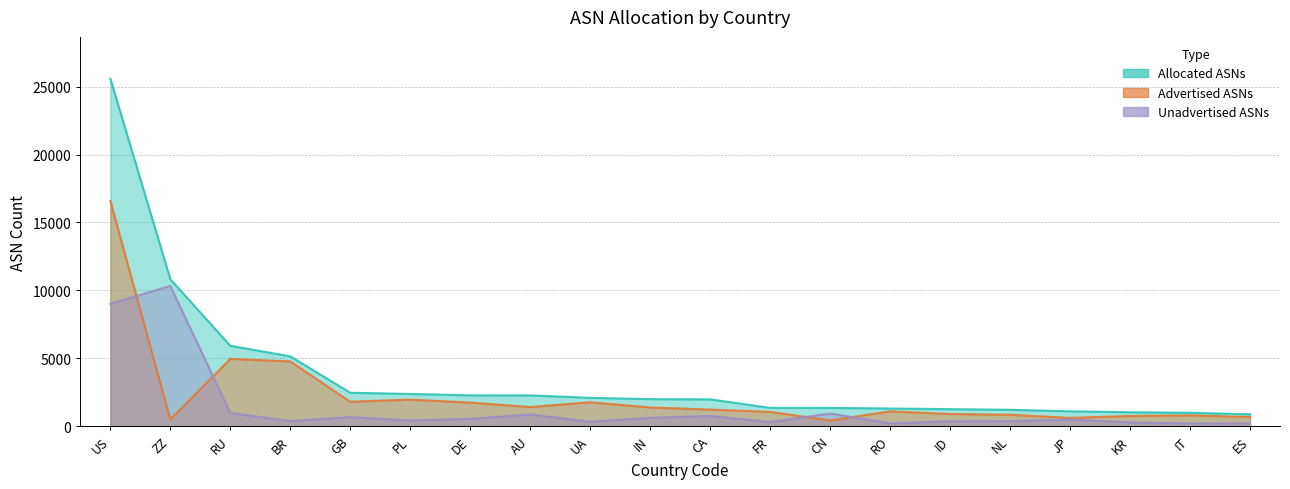

What is the sum of the Allocated ASNs values at PL and NL?

3569